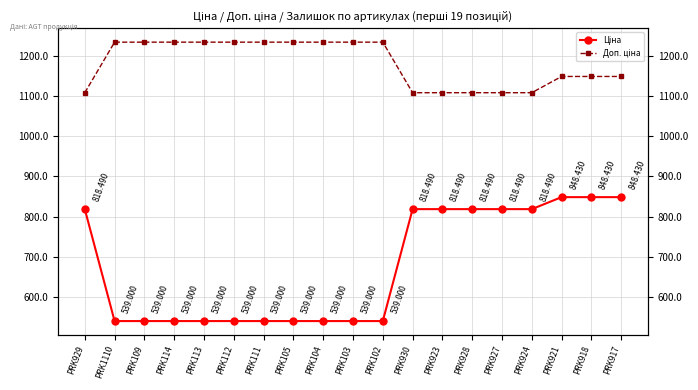

Which series has the largest range (max minus min)?

Ціна